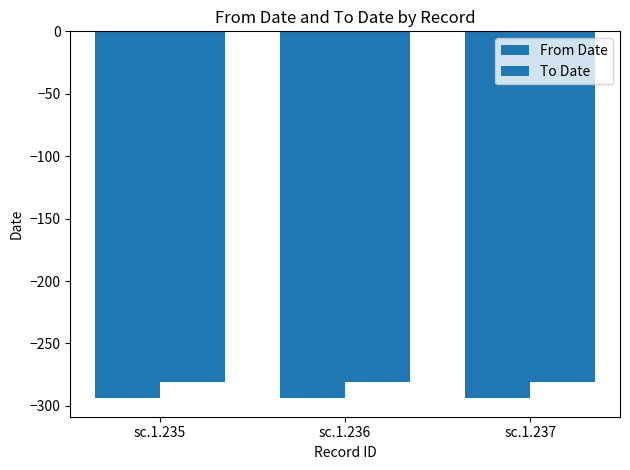

Which series has the largest range (max minus min)?

From Date